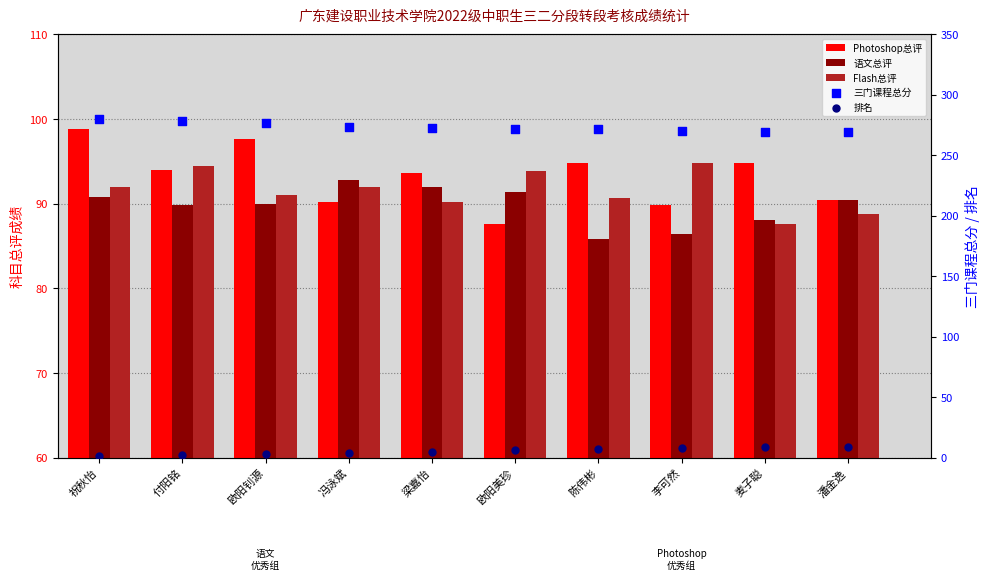

Which series reaches the minimum Y coordinate?

排名